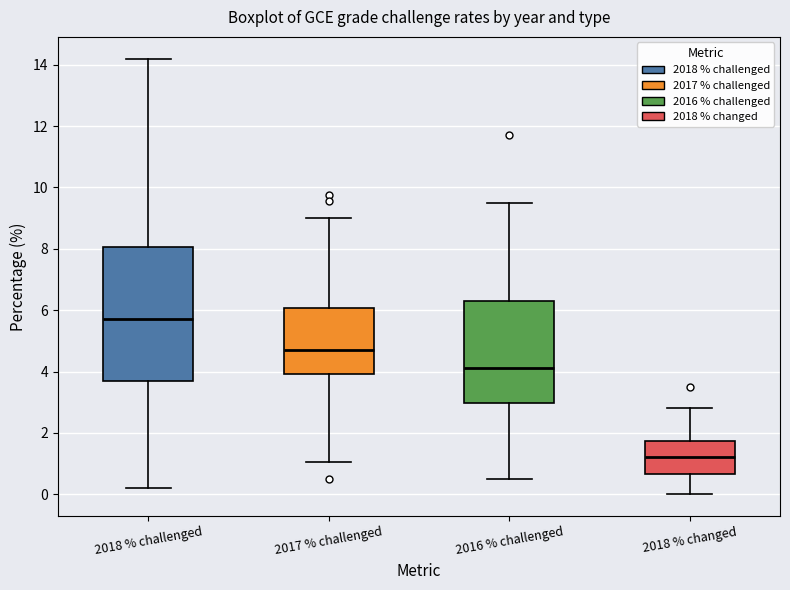

Which box's median line is the highest?

2018 % challenged